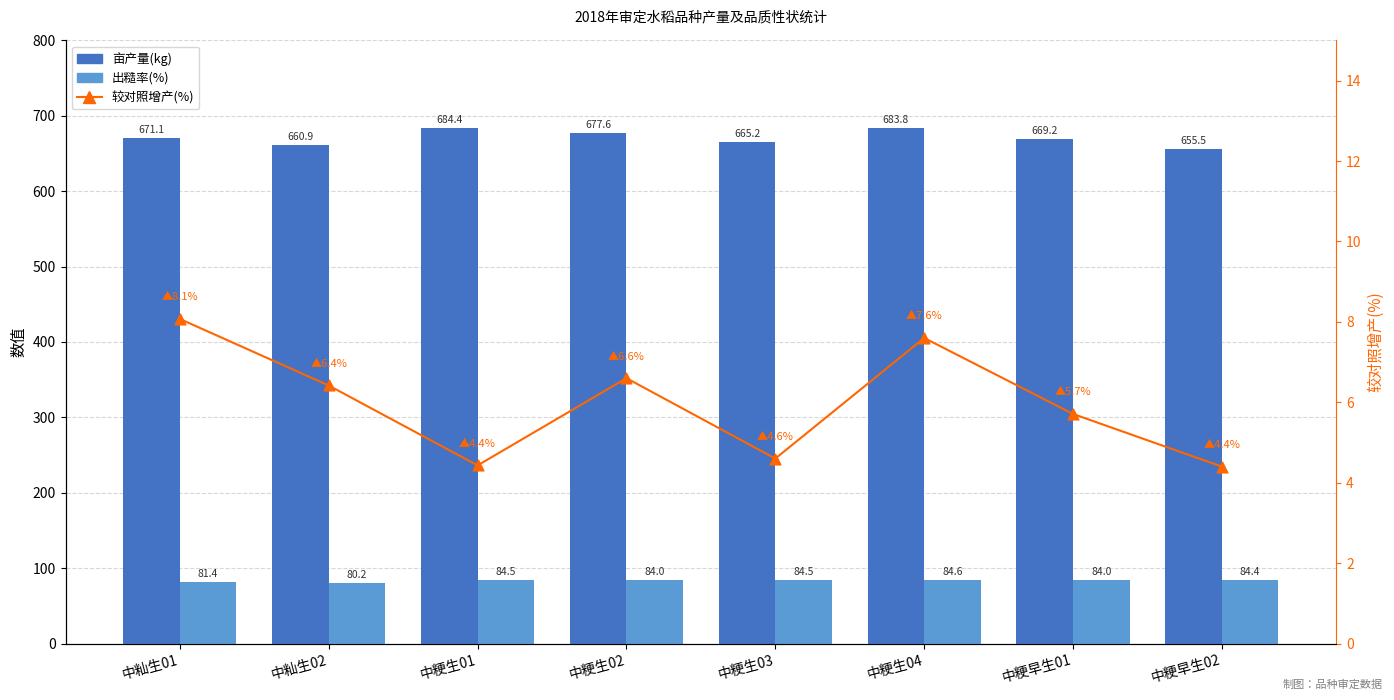

Which series has the widest spread of Y values?

亩产量(kg)